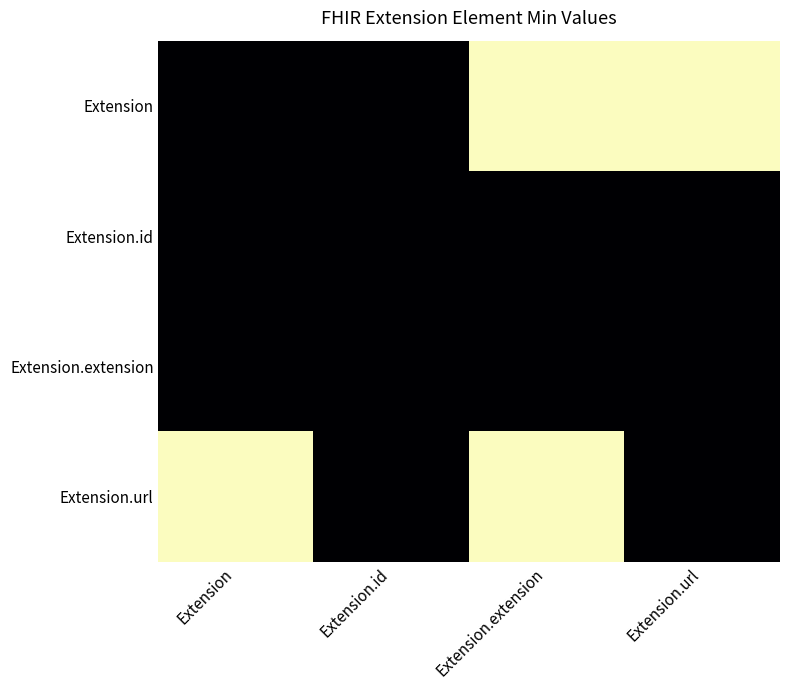

List the series in order of their peak value, highest first.

Extension, Extension.url, Extension.id, Extension.extension